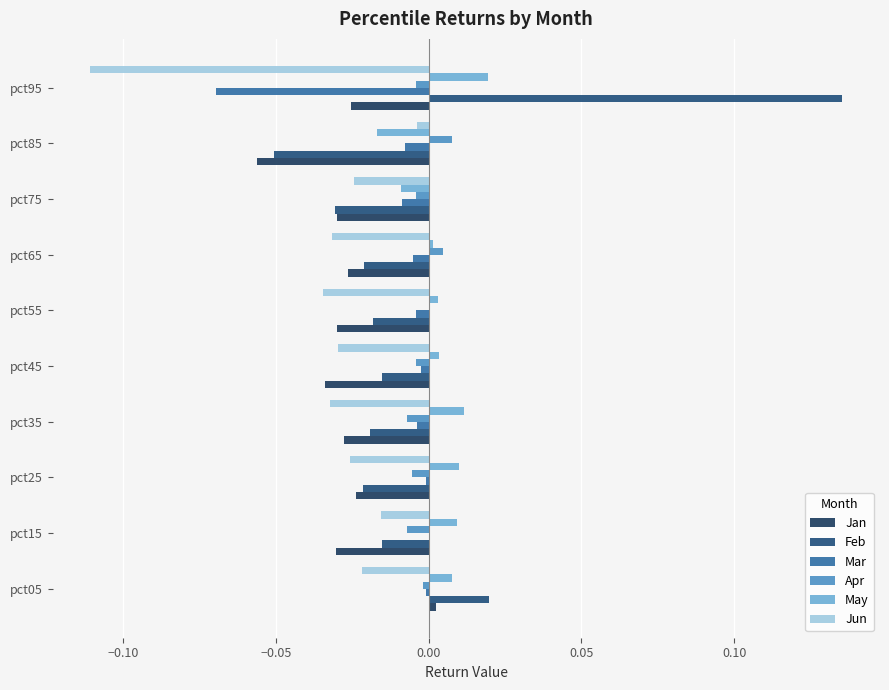

How many values in Jan are above zero?

1